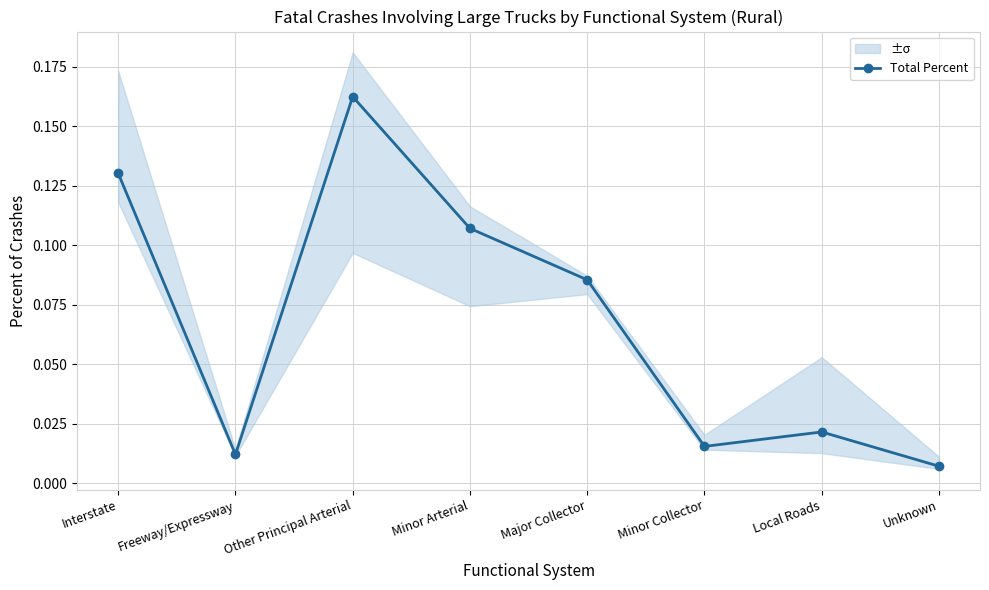

Reading left to right, extract all data points from this chart.

Interstate=0.1	Freeway/Expressway=0.0	Other Principal Arterial=0.2	Minor Arterial=0.1	Major Collector=0.1	Minor Collector=0.0	Local Roads=0.0	Unknown=0.0